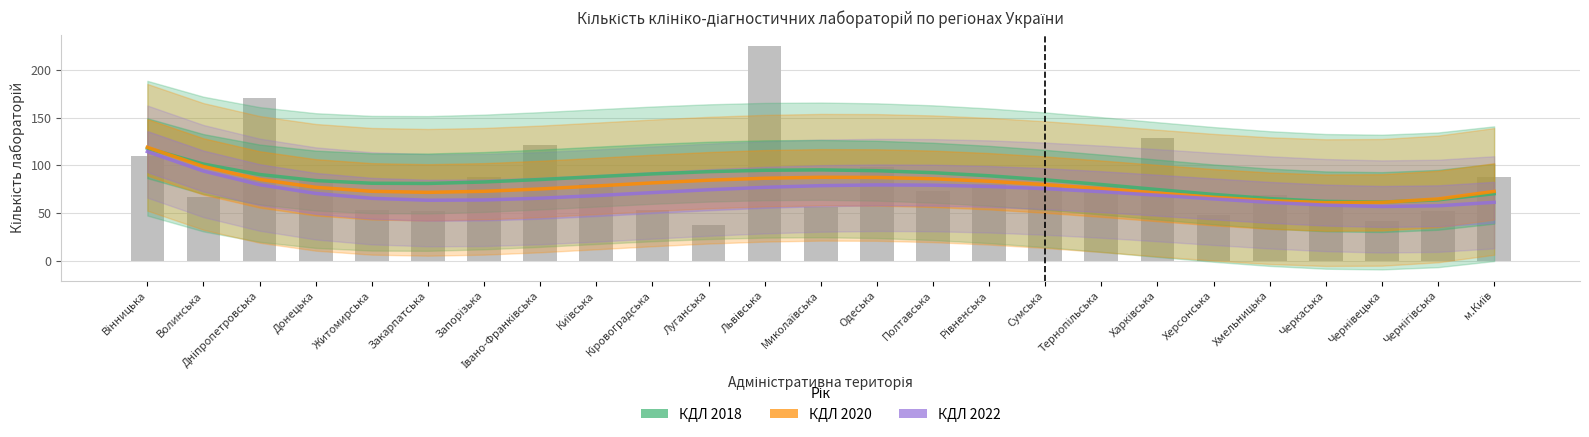

How many groups of bars are there?

25